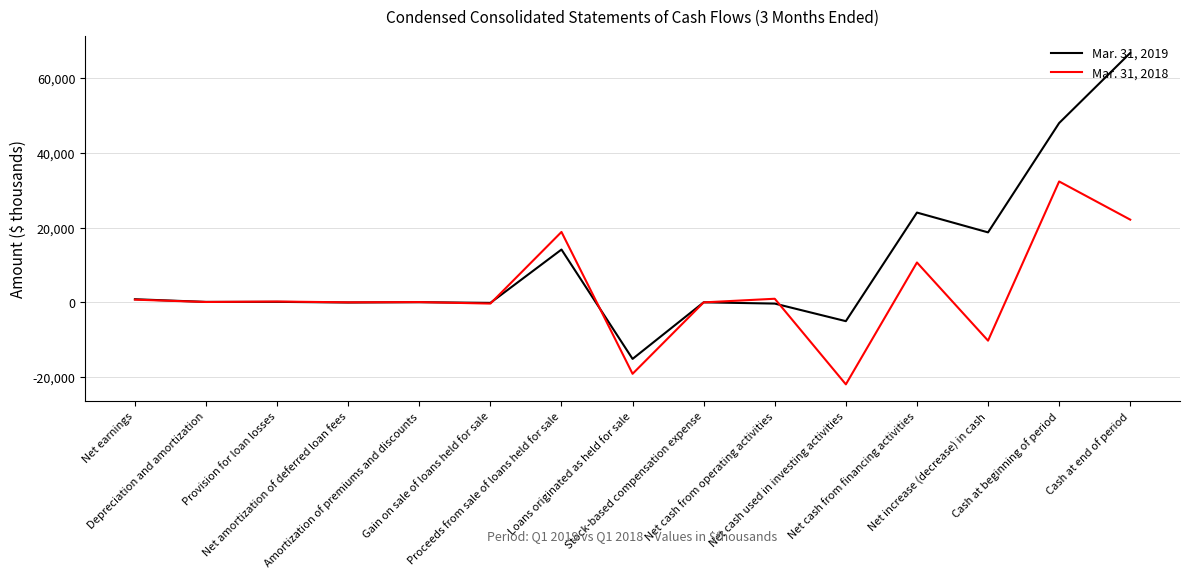

What is the maximum value for Mar. 31, 2019?

66805